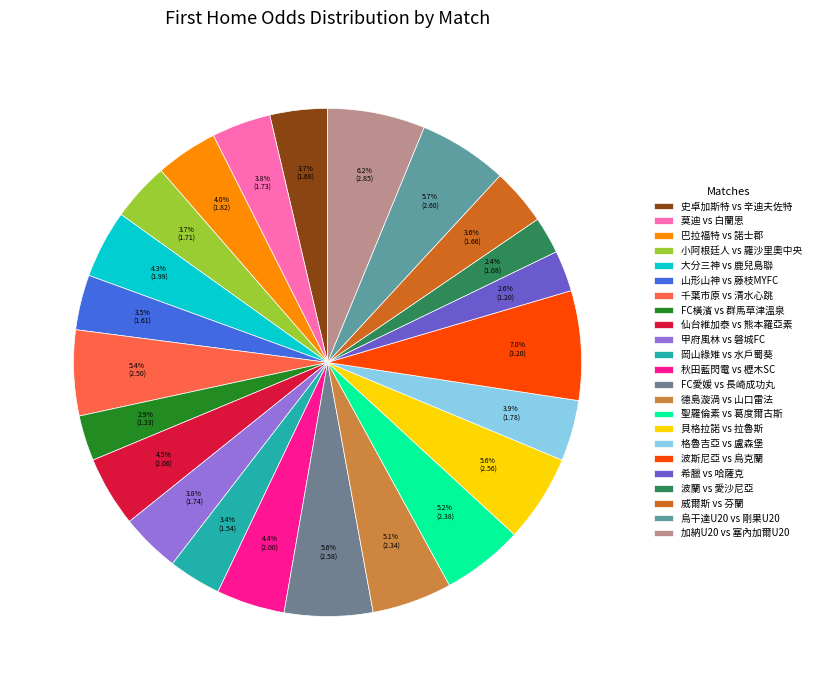

Rank the categories by value from highest to lowest.

波斯尼亞 vs 烏克蘭, 加納U20 vs 塞內加爾U20, 烏干達U20 vs 剛果U20, FC愛媛 vs 長崎成功丸, 貝格拉諾 vs 拉魯斯, 千葉市原 vs 清水心跳, 聖羅倫素 vs 葛度爾古斯, 德島漩渦 vs 山口雷法, 仙台維加泰 vs 熊本羅亞素, 秋田藍閃電 vs 櫪木SC, 大分三神 vs 鹿兒島聯, 巴拉福特 vs 諾士郡, 格魯吉亞 vs 盧森堡, 甲府風林 vs 磐城FC, 莫迪 vs 白蘭恩, 小阿根廷人 vs 羅沙里奧中央, 史卓加斯特 vs 辛迪夫佐特, 威爾斯 vs 芬蘭, 山形山神 vs 藤枝MYFC, 岡山綠雉 vs 水戶蜀葵, FC橫濱 vs 群馬草津溫泉, 希臘 vs 哈薩克, 波蘭 vs 愛沙尼亞